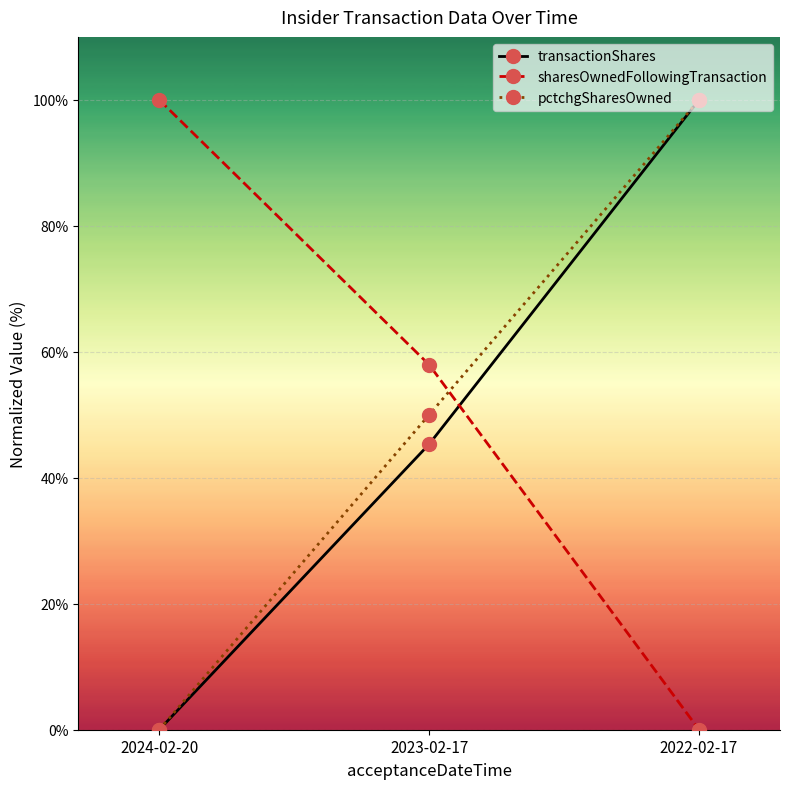

At which label does sharesOwnedFollowingTransaction reach its peak?

2024-02-20